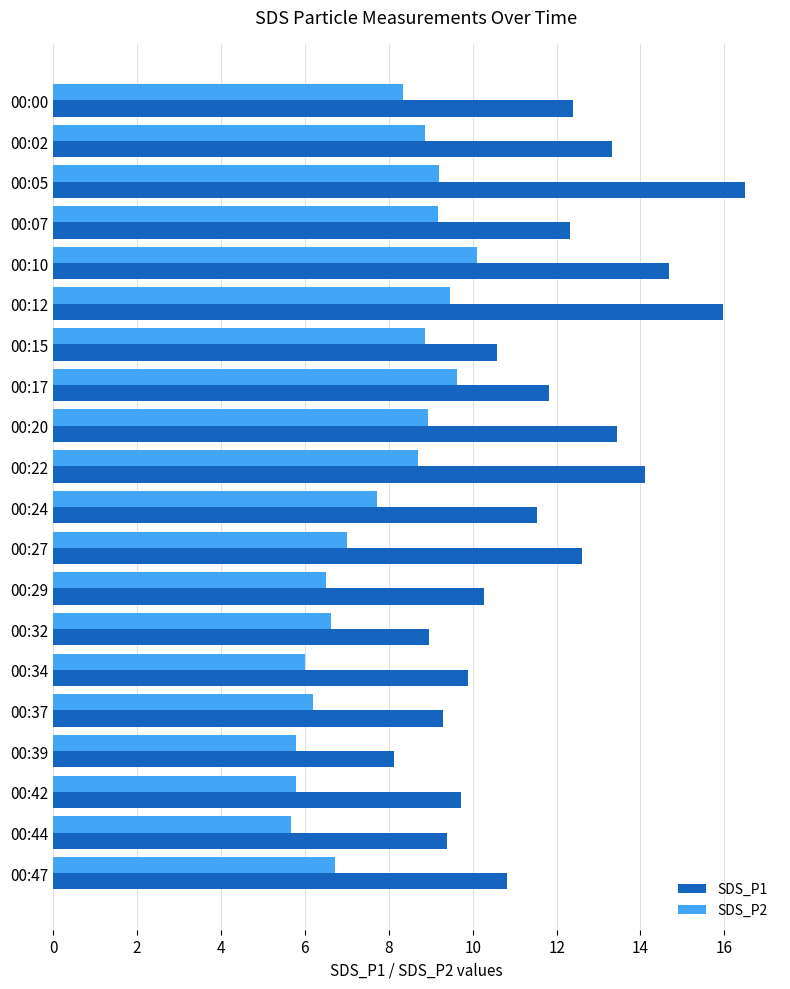

Is the value of SDS_P2 at 00:39 greater than the value of SDS_P1 at 00:02?

No